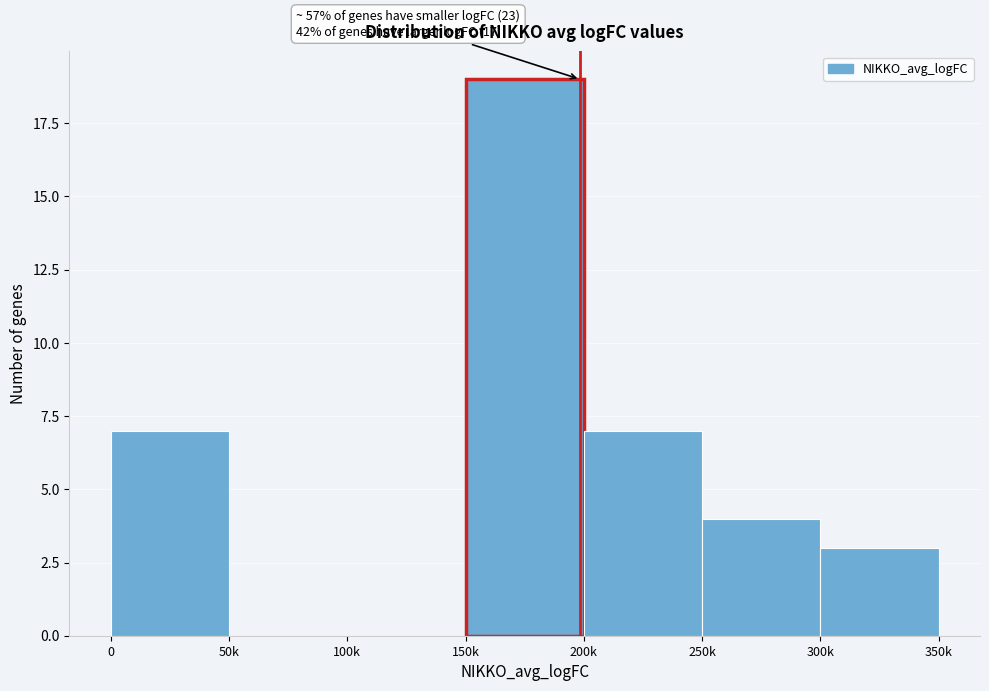

Reading right to left, what are all the values shown in this chart?

300k=3	250k=4	200k=7	150k=19	100k=0	50k=0	0=7